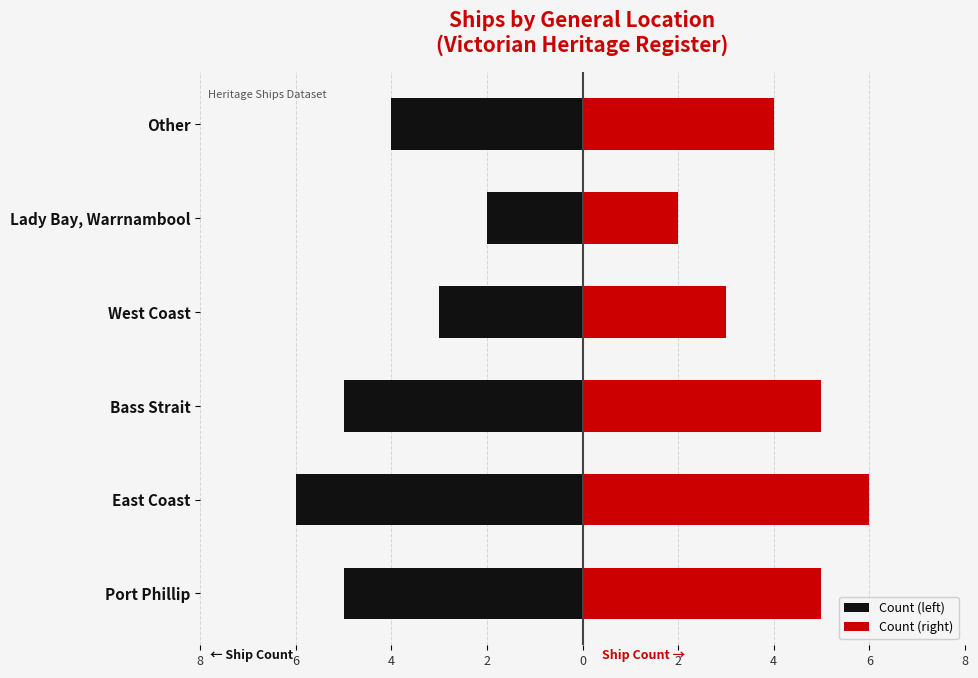

The Count (left) series shows -2 at East Coast. True or false?

False